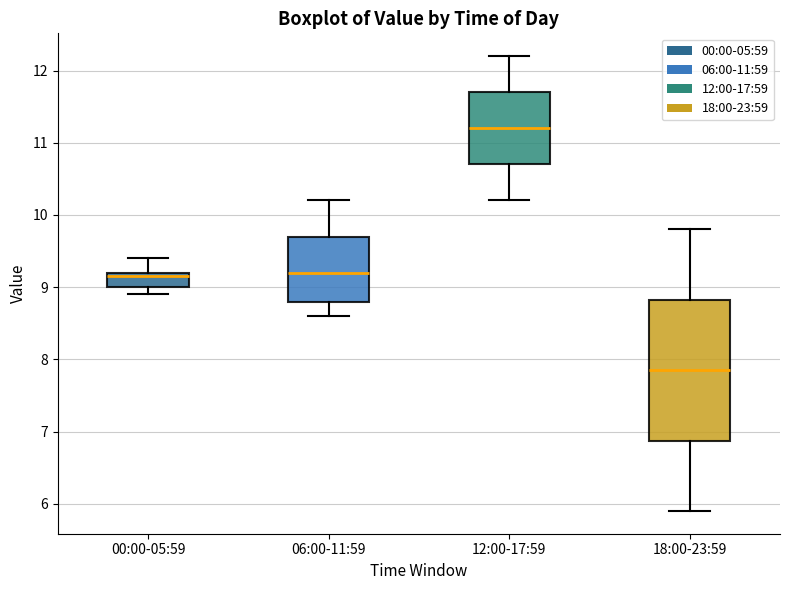

Which box has the lowest median line?

18:00-23:59